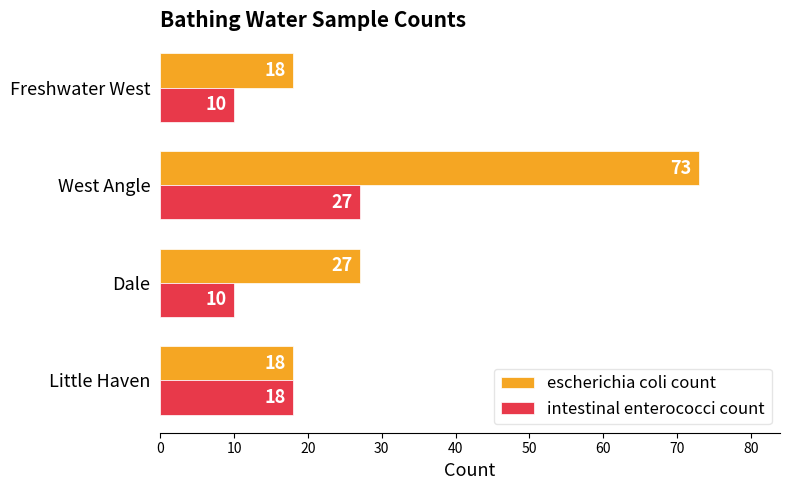

What is the sum of the intestinal enterococci count values at Little Haven and Freshwater West?

28